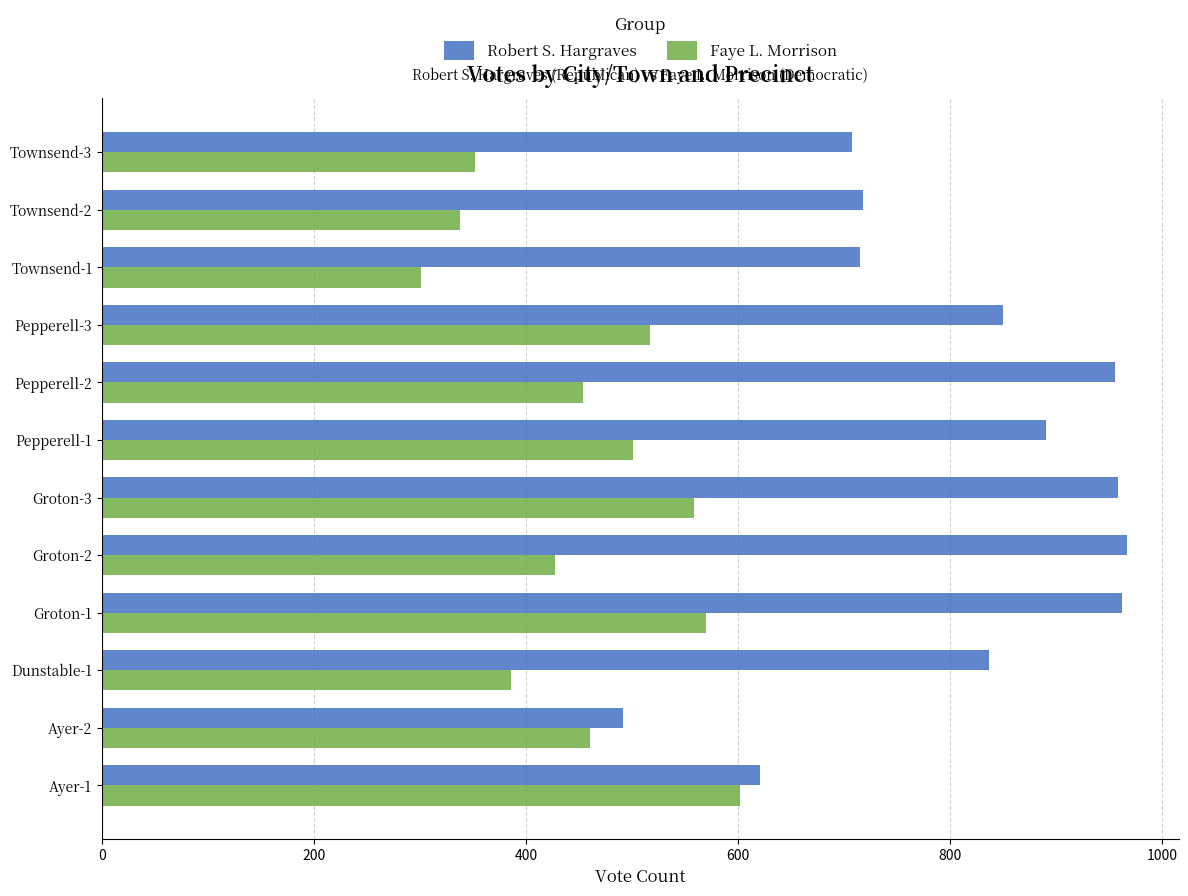

What is the total value across all series at Pepperell-1?

1391